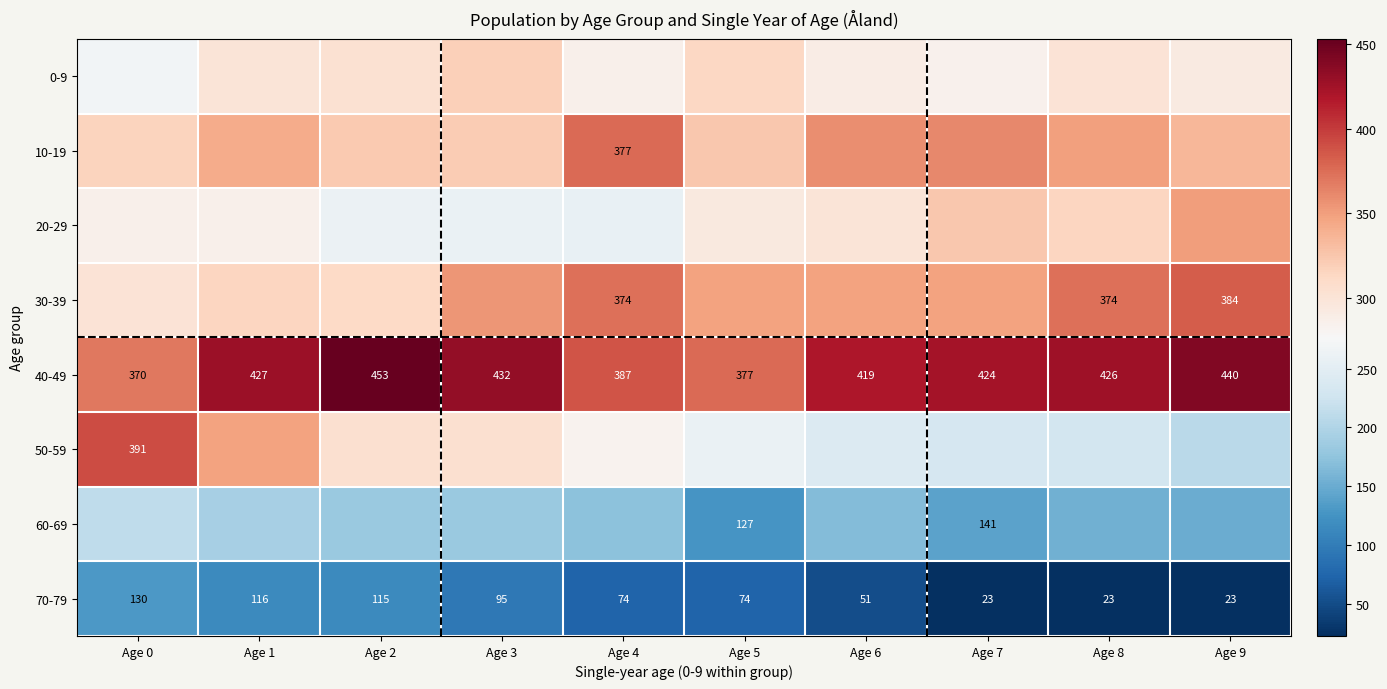

What is the difference between the maximum and minimum values in the 40-49 series?

83